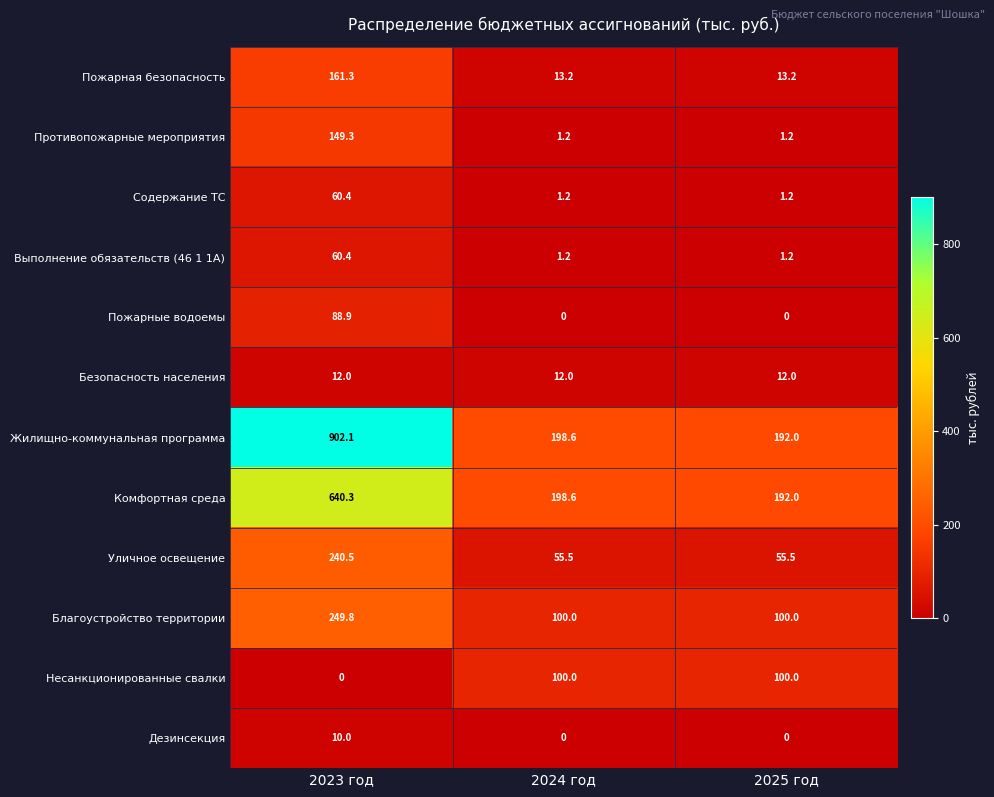

What is the sum of all Несанкционированные свалки values?

200.0